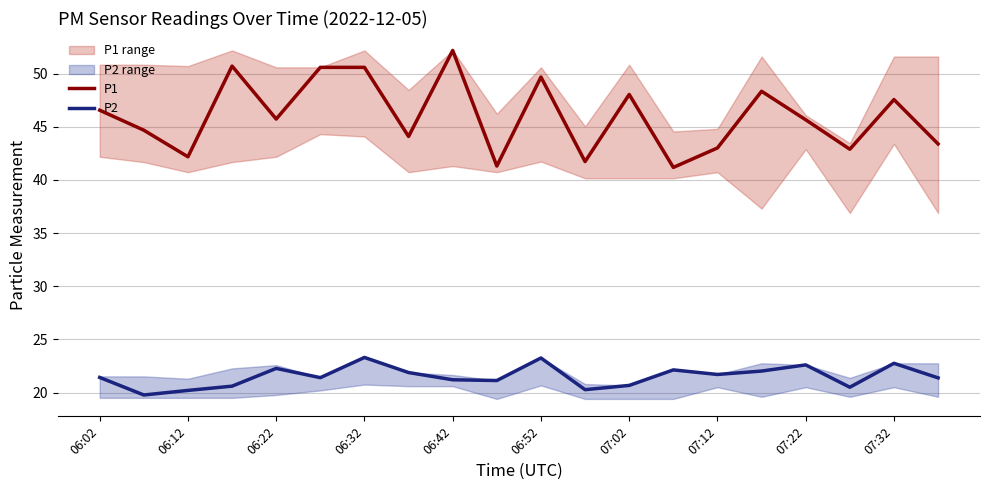

True or false: P1 and P2 intersect in this chart.

False